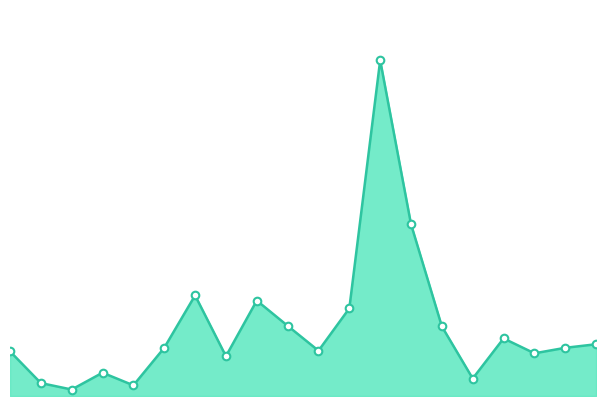

How many lines are shown in the chart?

1